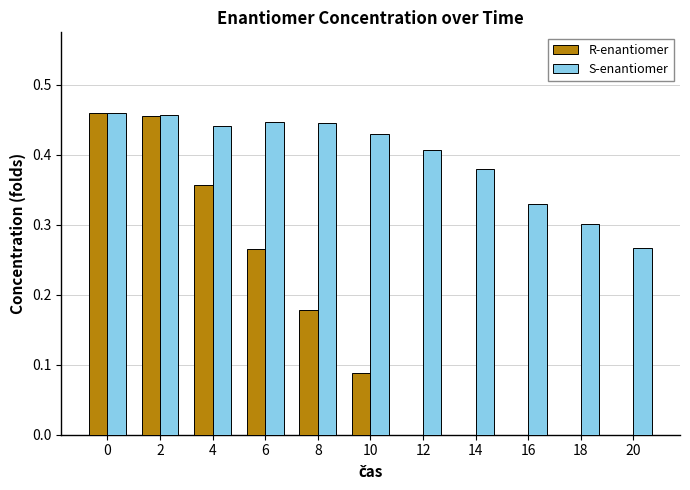

True or false: R-enantiomer has a value of 0.3 at 8.

False